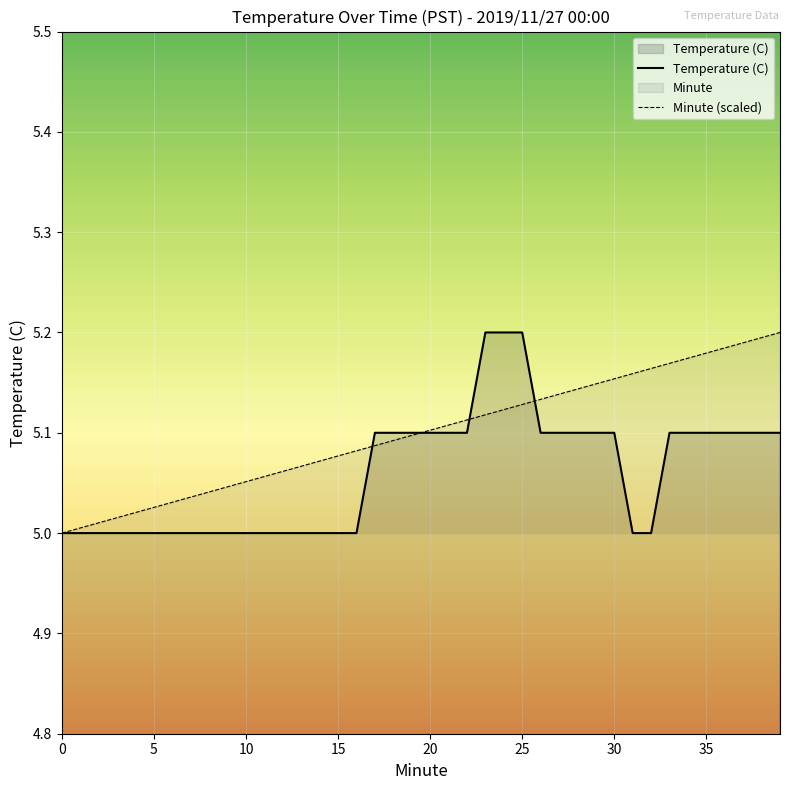

At how many categories does at least one series exceed 5?

39